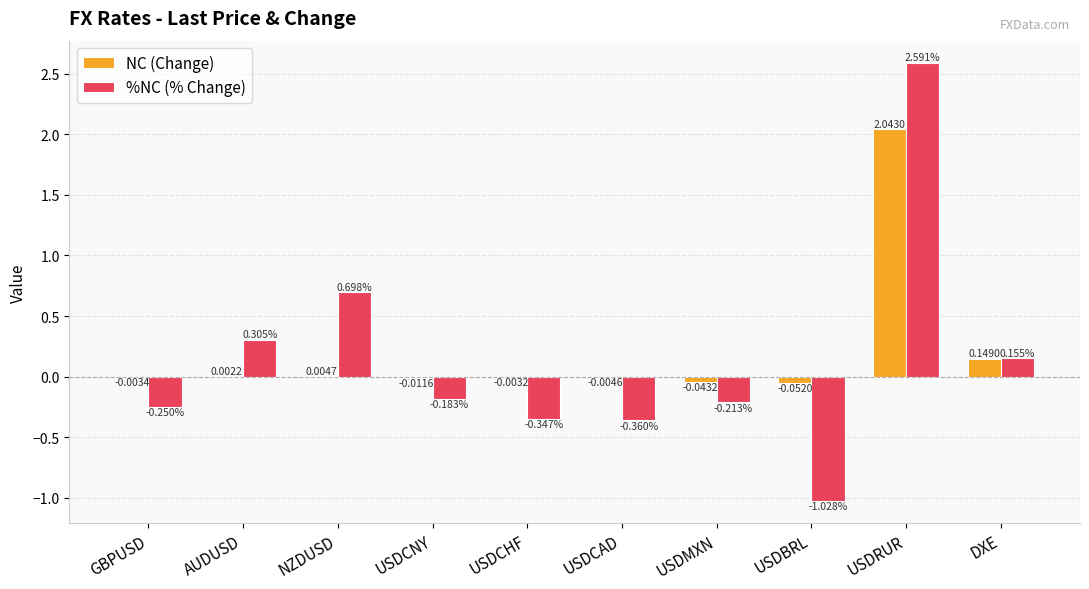

Between USDCHF and USDRUR, which series saw the biggest shift?

%NC (% Change)